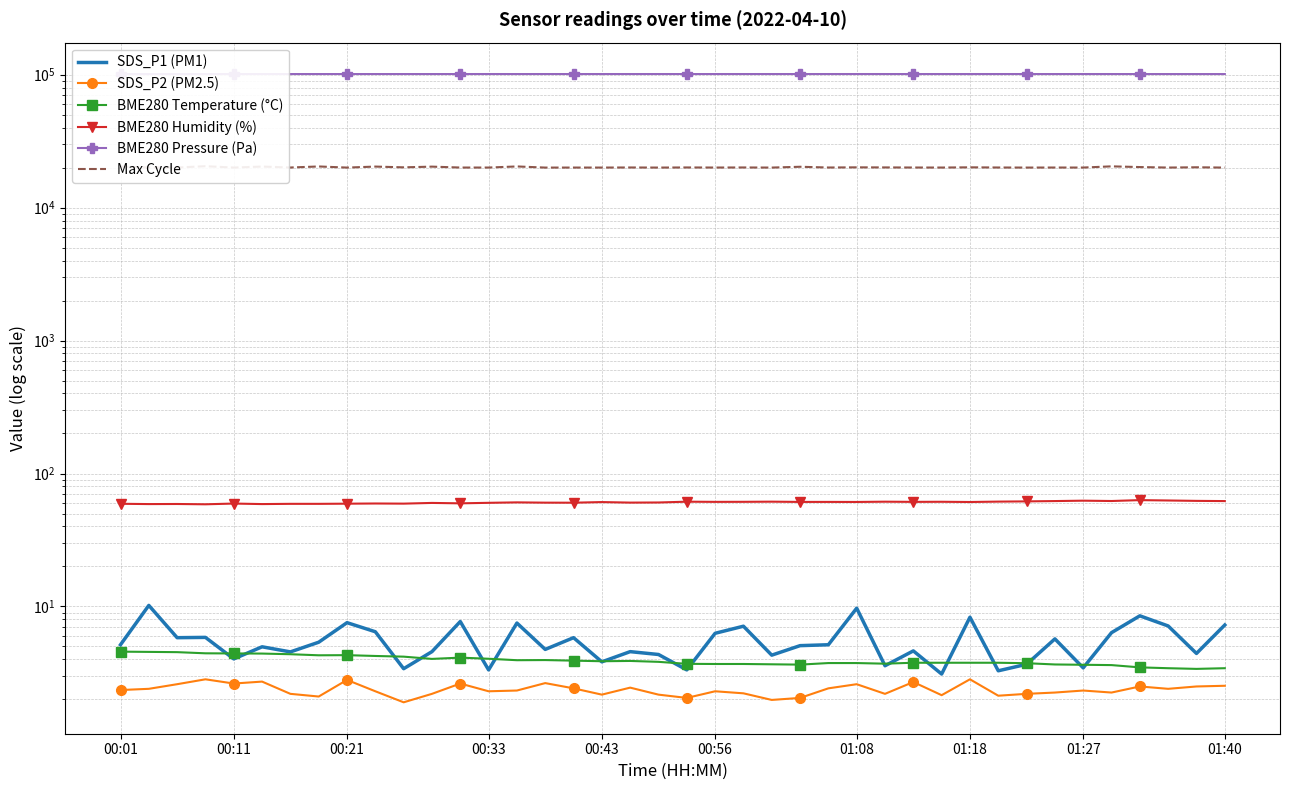

True or false: SDS_P2 (PM2.5) has more than 0 interior local peaks.

True